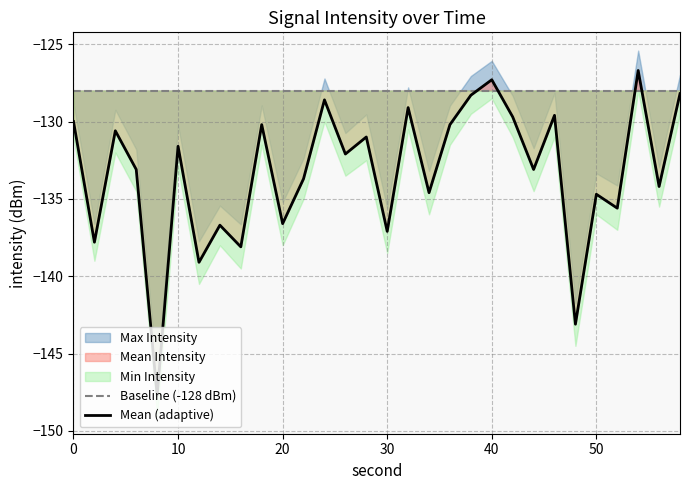

What is the minimum value for Mean (adaptive)?

-147.7